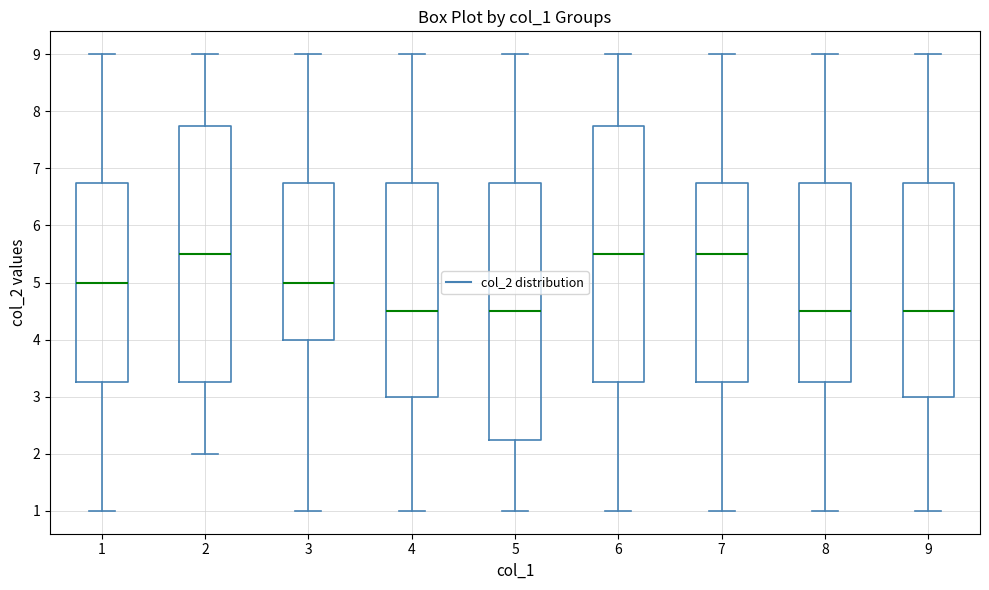

Reading left to right, transcribe this box plot: for each box, give where its median line is, the range the box spans, and where its two whiskers end, as read against the y-axis. The values are not printed on the chart, so give them approximately, as read against the axis.

1: median 5.0, box 3.3 to 6.8, whiskers 1.0 to 9.0
2: median 5.5, box 3.3 to 7.8, whiskers 2.0 to 9.0
3: median 5.0, box 4.0 to 6.8, whiskers 1.0 to 9.0
4: median 4.5, box 3.0 to 6.8, whiskers 1.0 to 9.0
5: median 4.5, box 2.3 to 6.8, whiskers 1.0 to 9.0
6: median 5.5, box 3.3 to 7.8, whiskers 1.0 to 9.0
7: median 5.5, box 3.3 to 6.8, whiskers 1.0 to 9.0
8: median 4.5, box 3.3 to 6.8, whiskers 1.0 to 9.0
9: median 4.5, box 3.0 to 6.8, whiskers 1.0 to 9.0